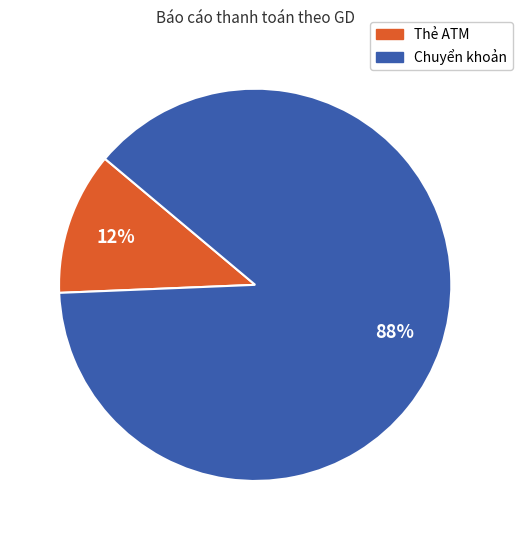

Does Thẻ ATM account for over 50% of the chart?

No